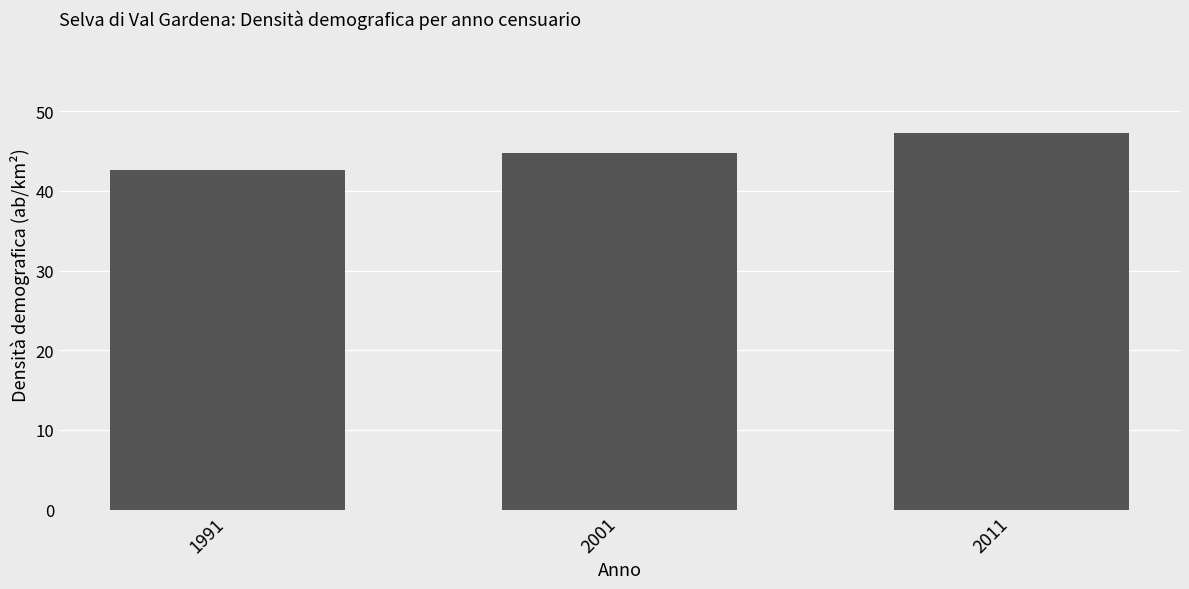

What is the value of the 1st bar from the left?

42.6